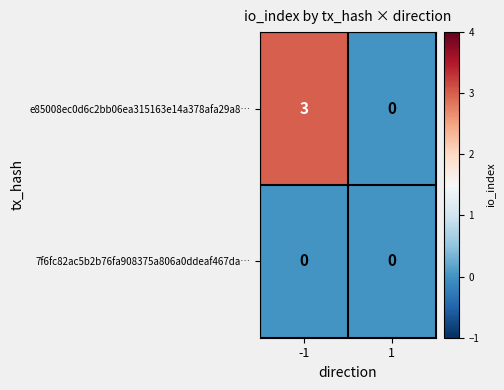

Which label corresponds to the largest value in the chart?

-1